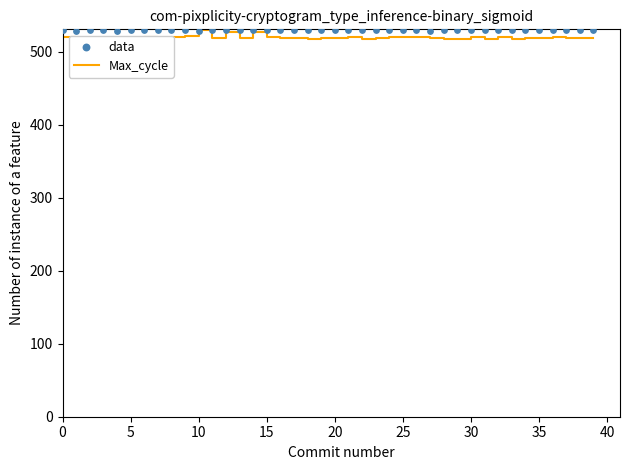

What are all the series names shown in the legend?

Max_cycle, data